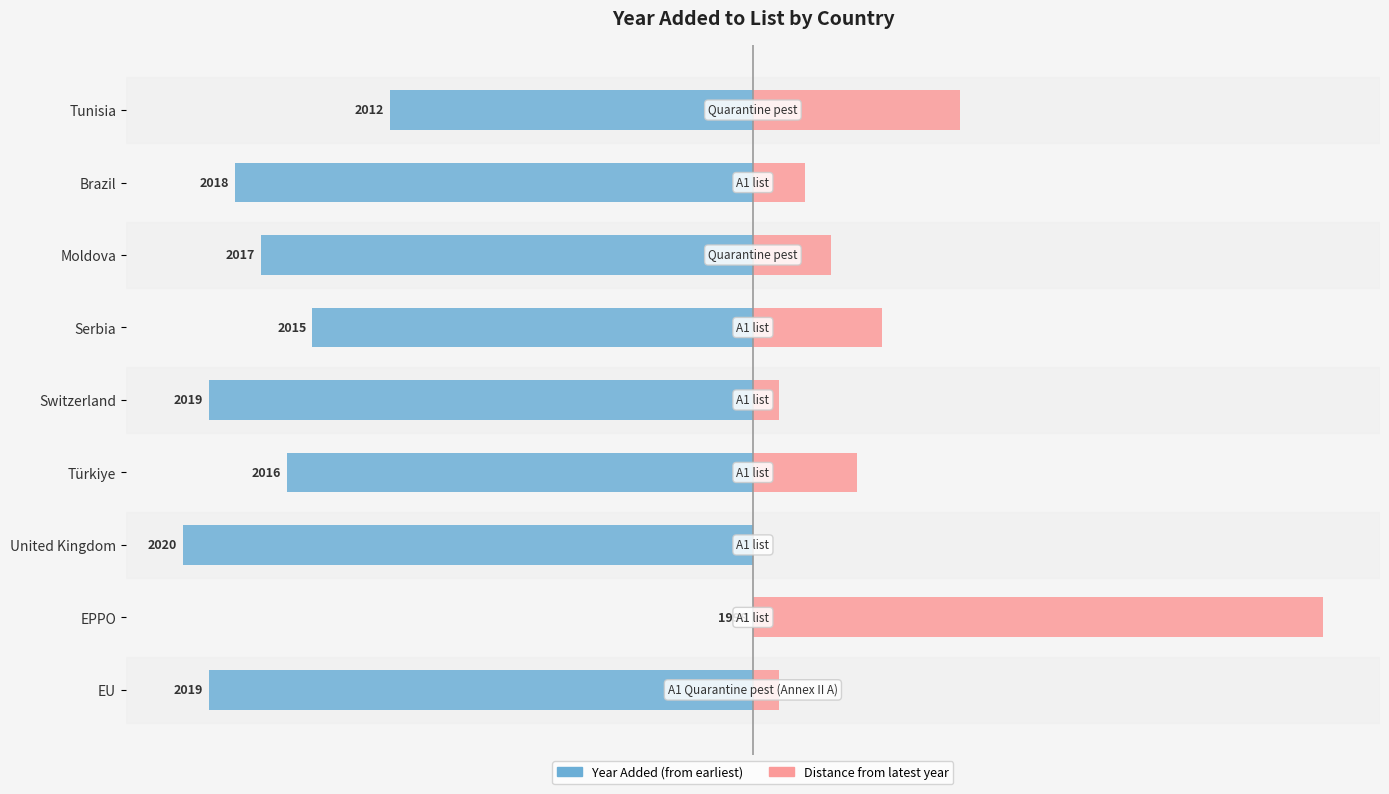

True or false: Year added (normalized from min) has a value of -110.9 at Türkiye.

False